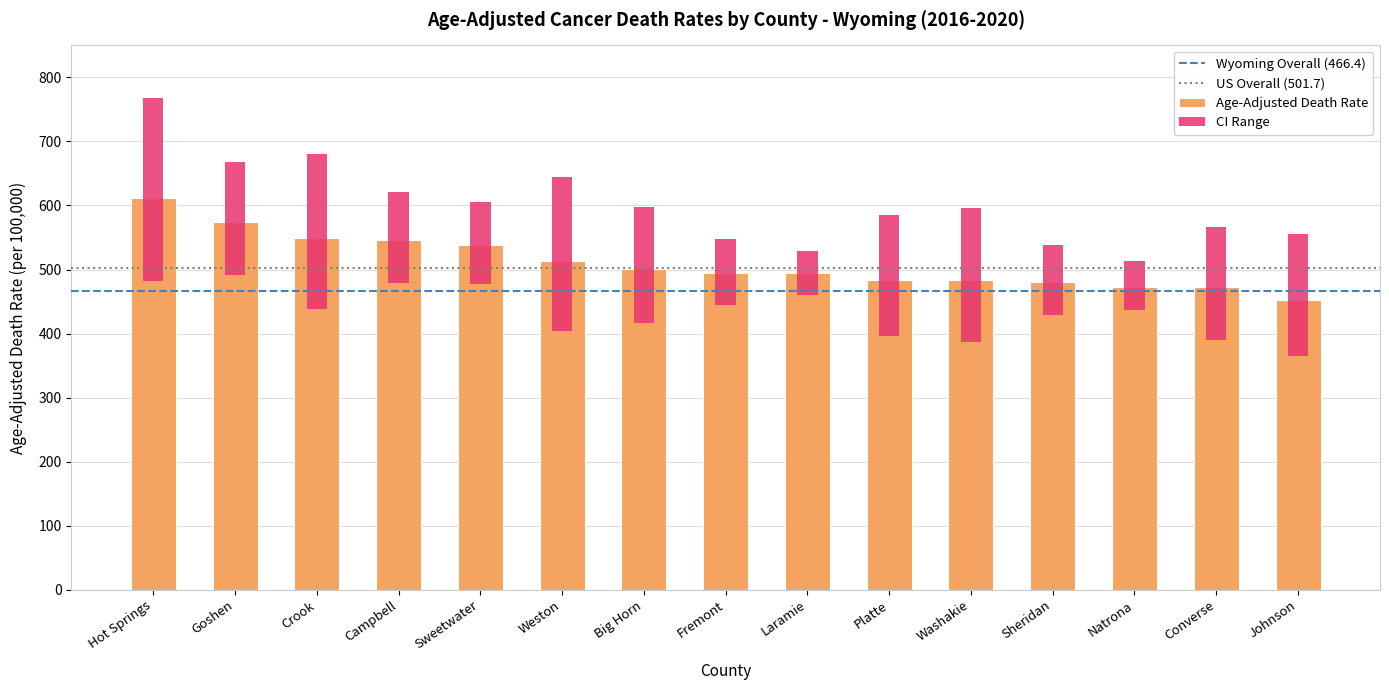

At how many categories does at least one series exceed 688?

1